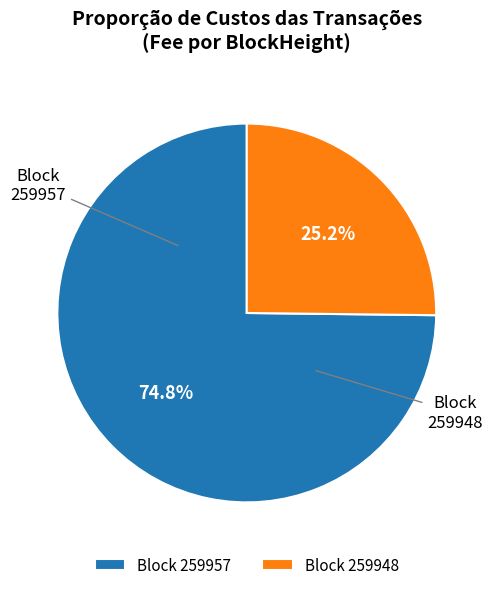

Is there any slice that represents more than half of the pie?

Yes